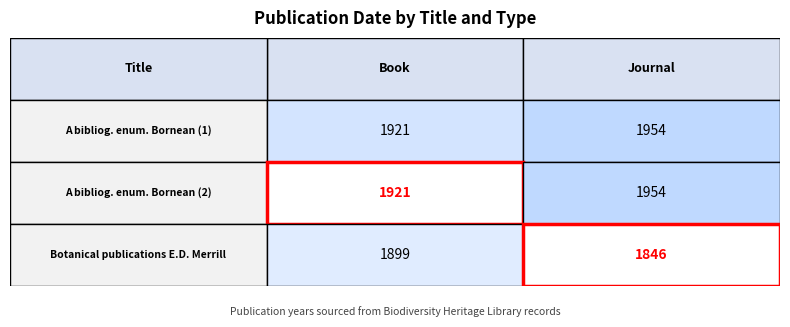

The value of Journal at 0 is 1219. True or false?

False